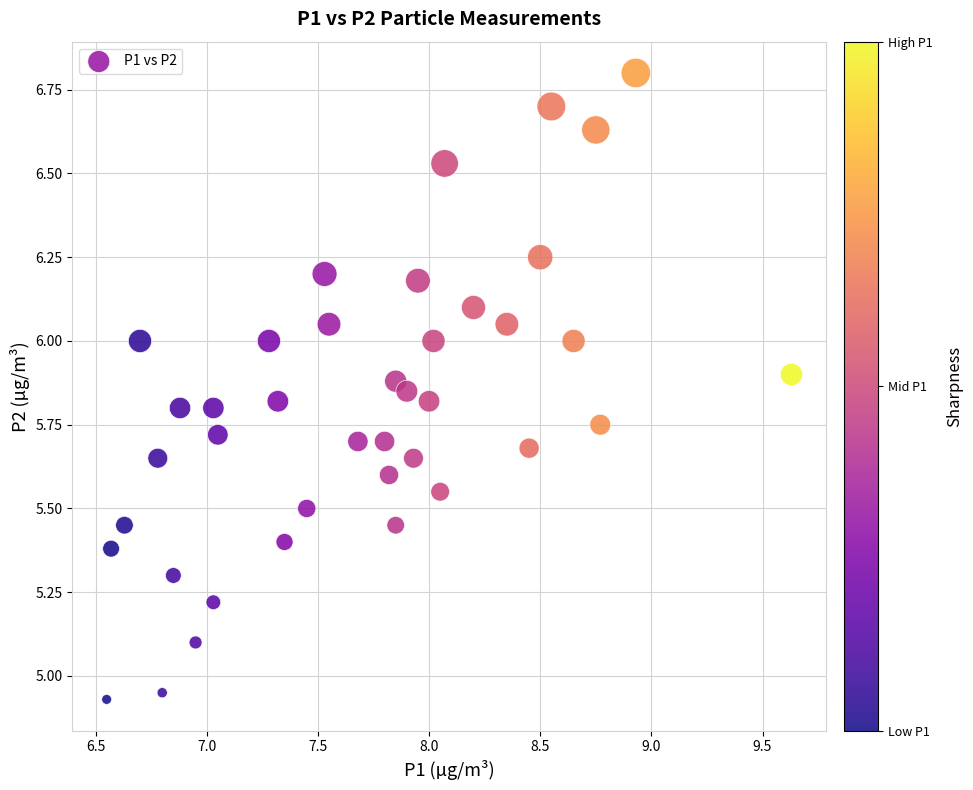

What is the range of X values (max minus min)?

3.1